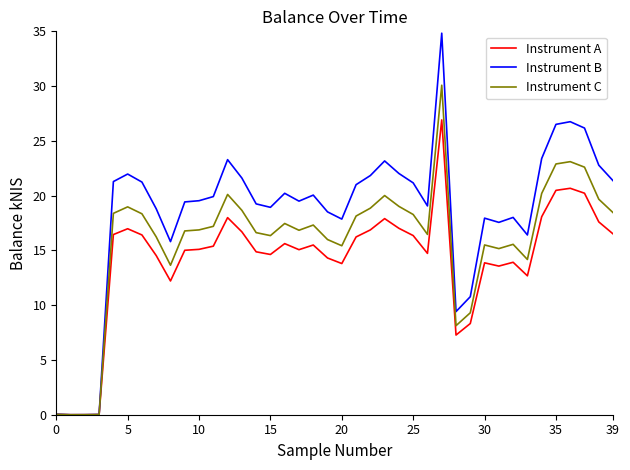

Rank the series by their average value, from lowest to highest.

Instrument A, Instrument C, Instrument B